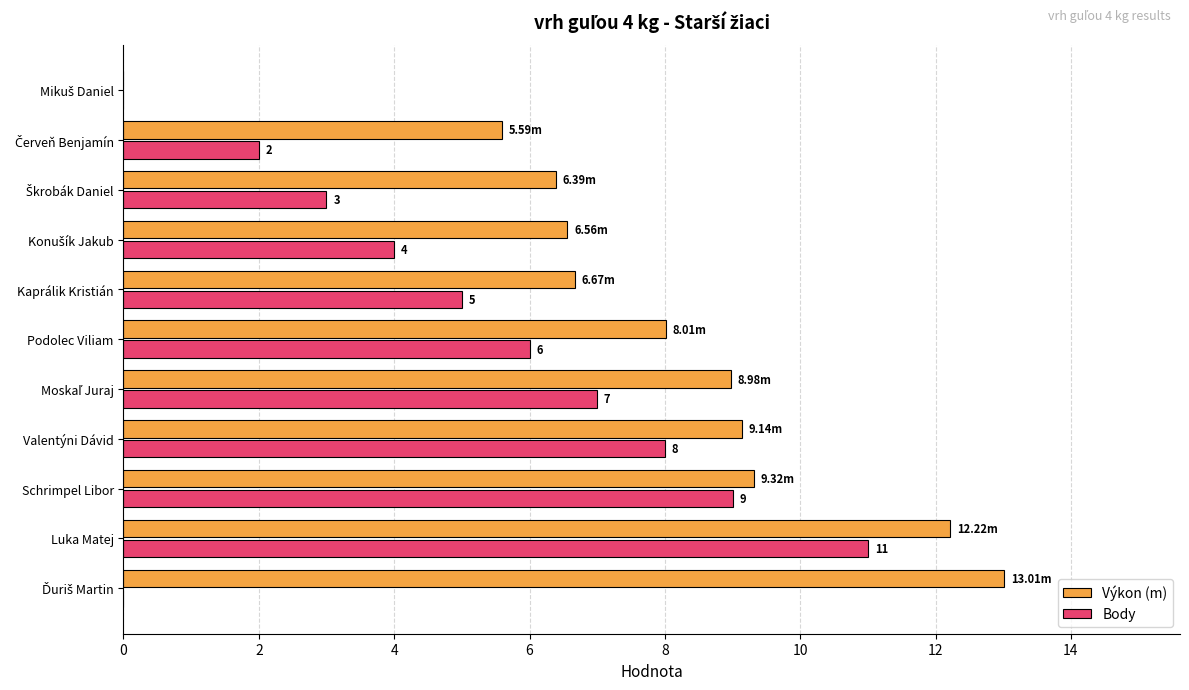

What is the sum of all Výkon (m) values?

85.9